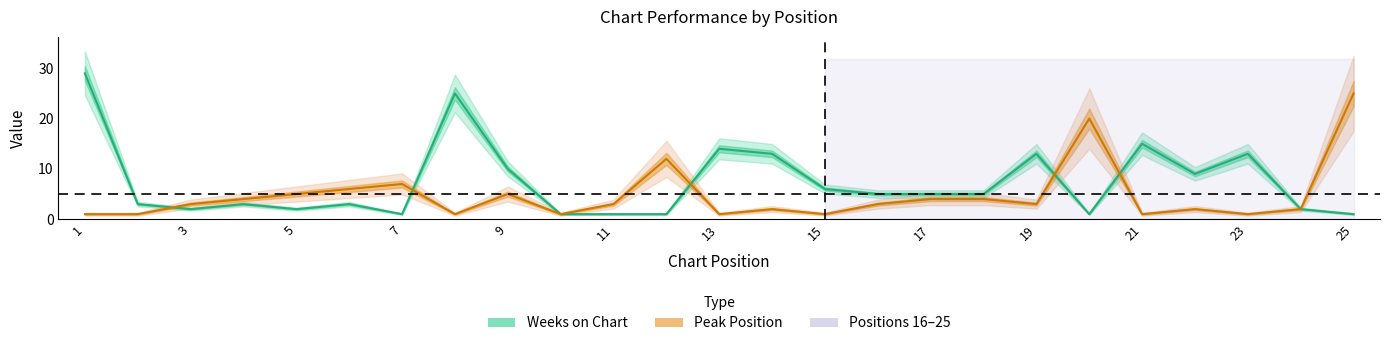

What is the minimum value shown in the chart?

1